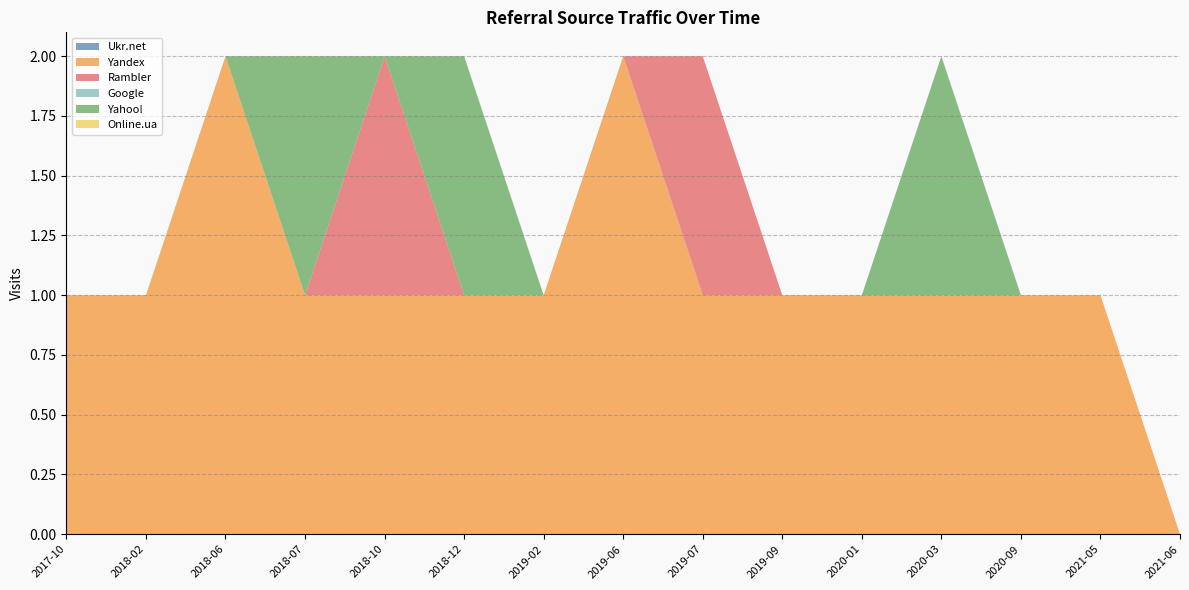

Reading left to right, list all the values displayed in this chart.

Ukr.net: 2017-10=0	2018-02=0	2018-06=0	2018-07=0	2018-10=0	2018-12=0	2019-02=0	2019-06=0	2019-07=0	2019-09=0	2020-01=0	2020-03=0	2020-09=0	2021-05=0	2021-06=0
Yandex: 2017-10=1	2018-02=1	2018-06=2	2018-07=1	2018-10=1	2018-12=1	2019-02=1	2019-06=2	2019-07=1	2019-09=1	2020-01=1	2020-03=1	2020-09=1	2021-05=1	2021-06=0
Rambler: 2017-10=0	2018-02=0	2018-06=0	2018-07=0	2018-10=1	2018-12=0	2019-02=0	2019-06=0	2019-07=1	2019-09=0	2020-01=0	2020-03=0	2020-09=0	2021-05=0	2021-06=0
Google: 2017-10=0	2018-02=0	2018-06=0	2018-07=0	2018-10=0	2018-12=0	2019-02=0	2019-06=0	2019-07=0	2019-09=0	2020-01=0	2020-03=0	2020-09=0	2021-05=0	2021-06=0
Yahoo!: 2017-10=0	2018-02=0	2018-06=0	2018-07=1	2018-10=0	2018-12=1	2019-02=0	2019-06=0	2019-07=0	2019-09=0	2020-01=0	2020-03=1	2020-09=0	2021-05=0	2021-06=0
Online.ua: 2017-10=0	2018-02=0	2018-06=0	2018-07=0	2018-10=0	2018-12=0	2019-02=0	2019-06=0	2019-07=0	2019-09=0	2020-01=0	2020-03=0	2020-09=0	2021-05=0	2021-06=0